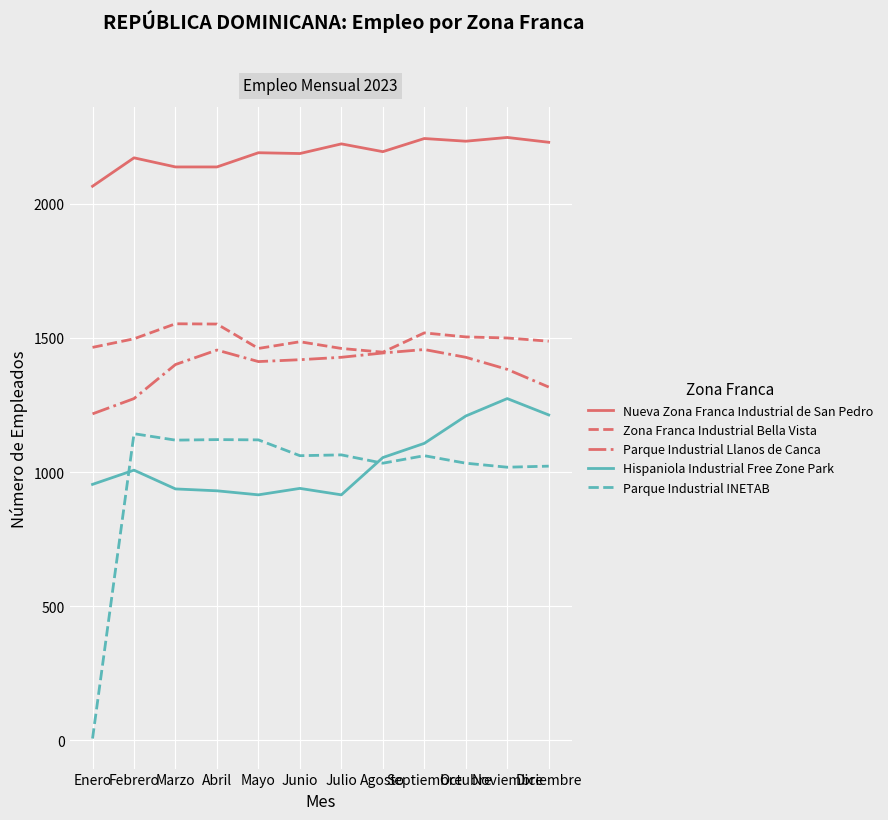

Which series has the widest spread of values?

Parque Industrial INETAB